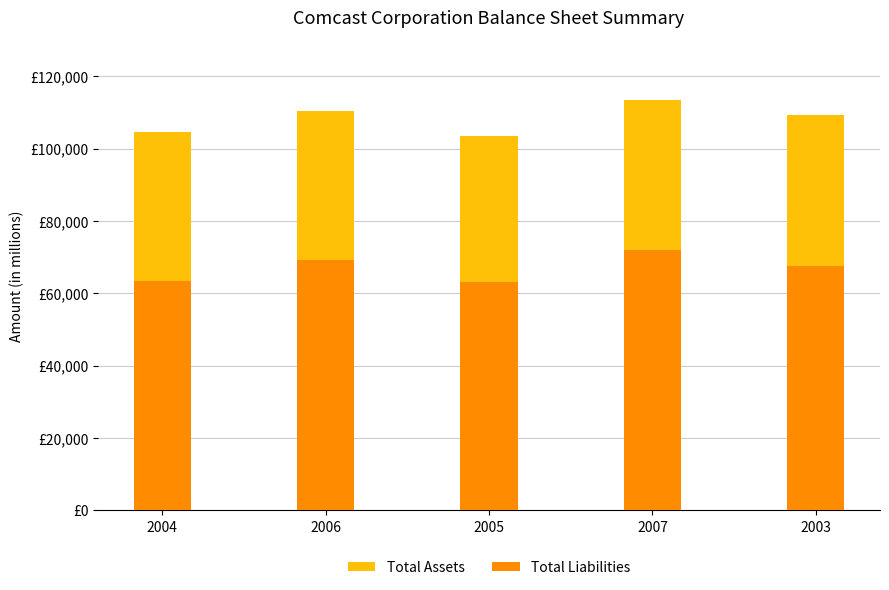

True or false: Total Liabilities has a value of 122455 at 2006.

False